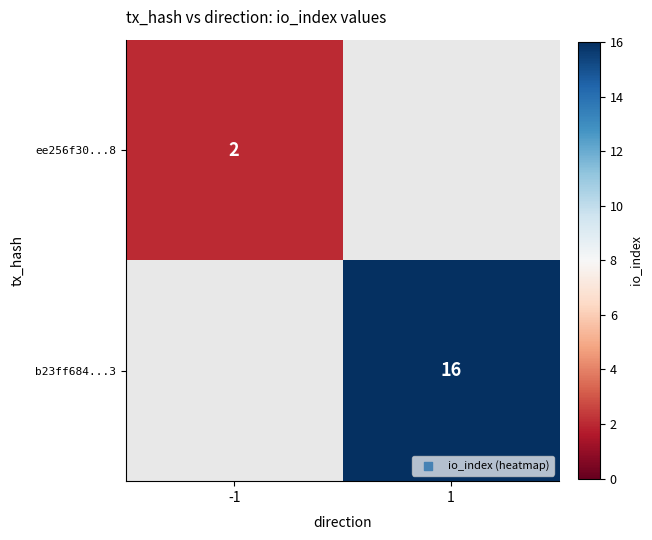

Is it true that b23ff684...3 equals 16 at 1?

True